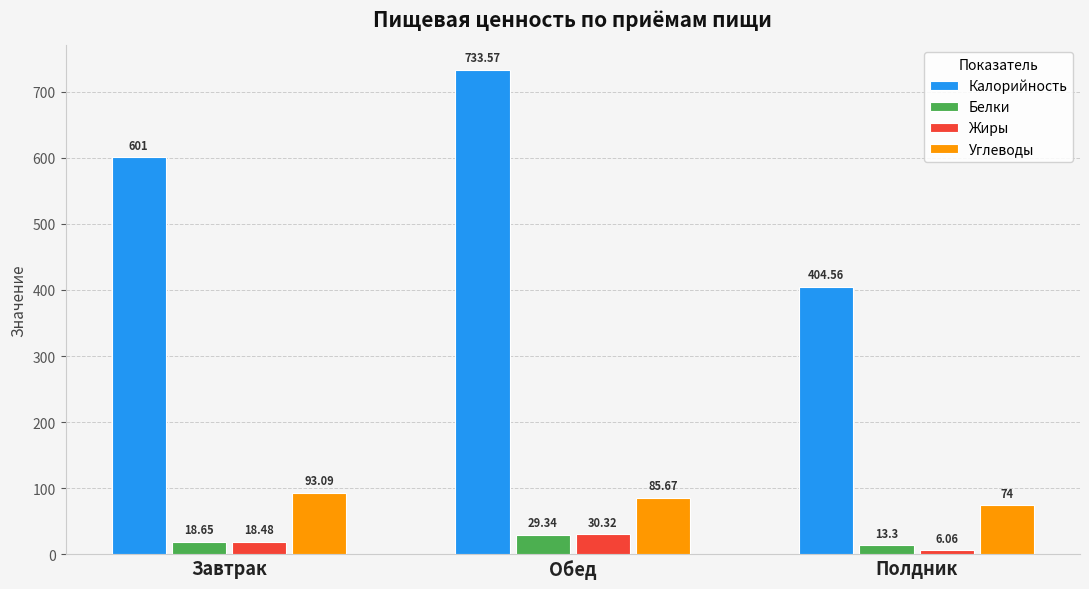

List the labels in order of Белки value, largest first.

Обед, Завтрак, Полдник